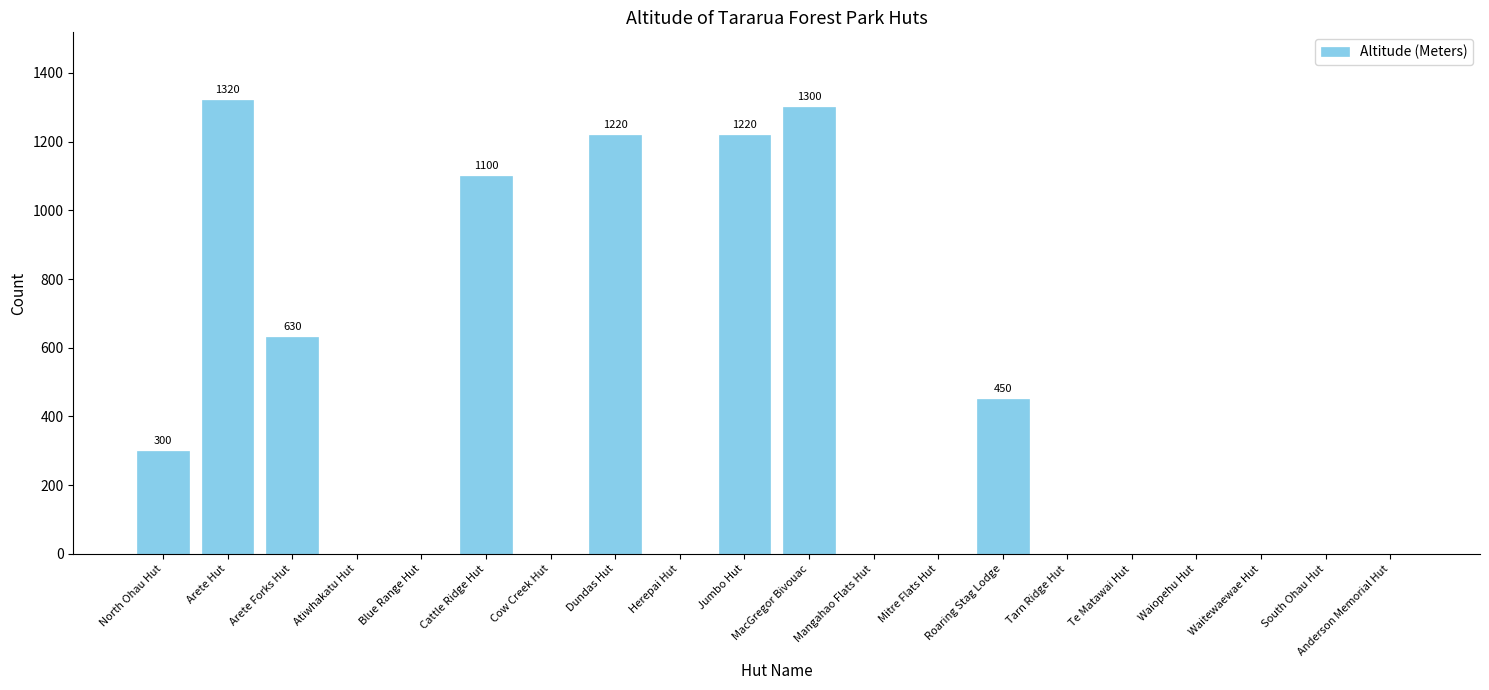

Which has a higher value, Blue Range Hut or Arete Hut?

Arete Hut